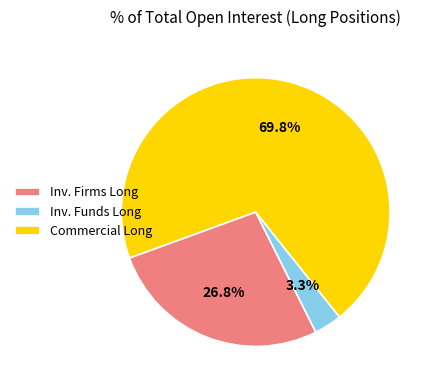

Which has a higher value, Inv. Firms Long or Commercial Long?

Commercial Long